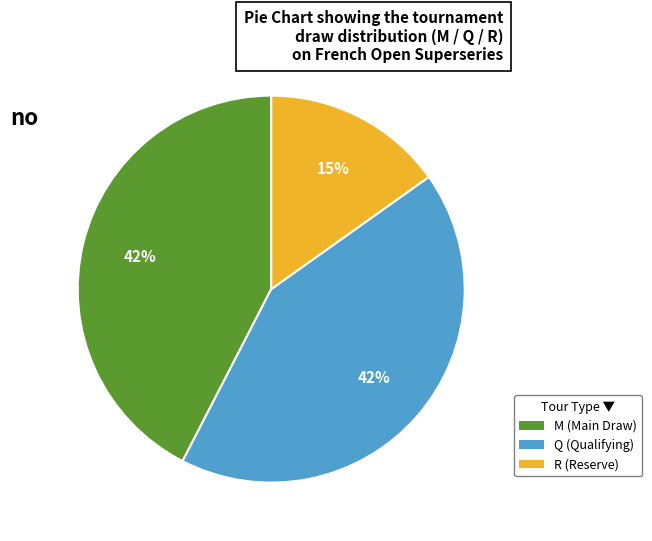

Which category has the smallest portion of the pie?

R